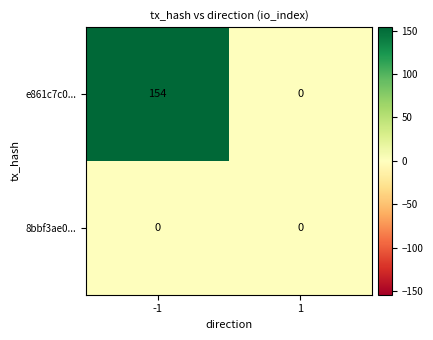

Is the value of 8bbf3ae0... at 1 greater than the value of e861c7c0... at -1?

No